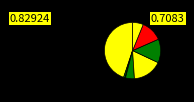

Is there a majority slice in this chart?

No